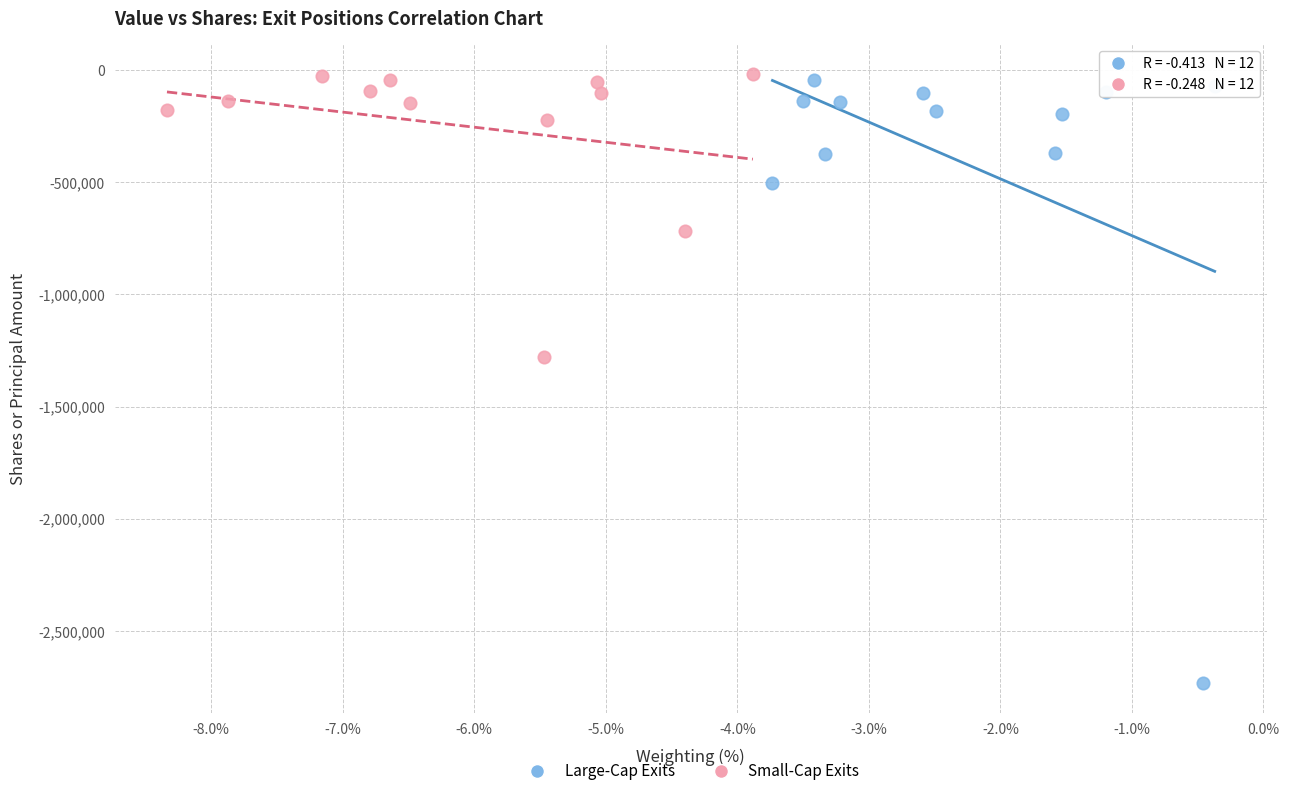

Which series reaches the minimum Y coordinate?

Large-Cap Exits